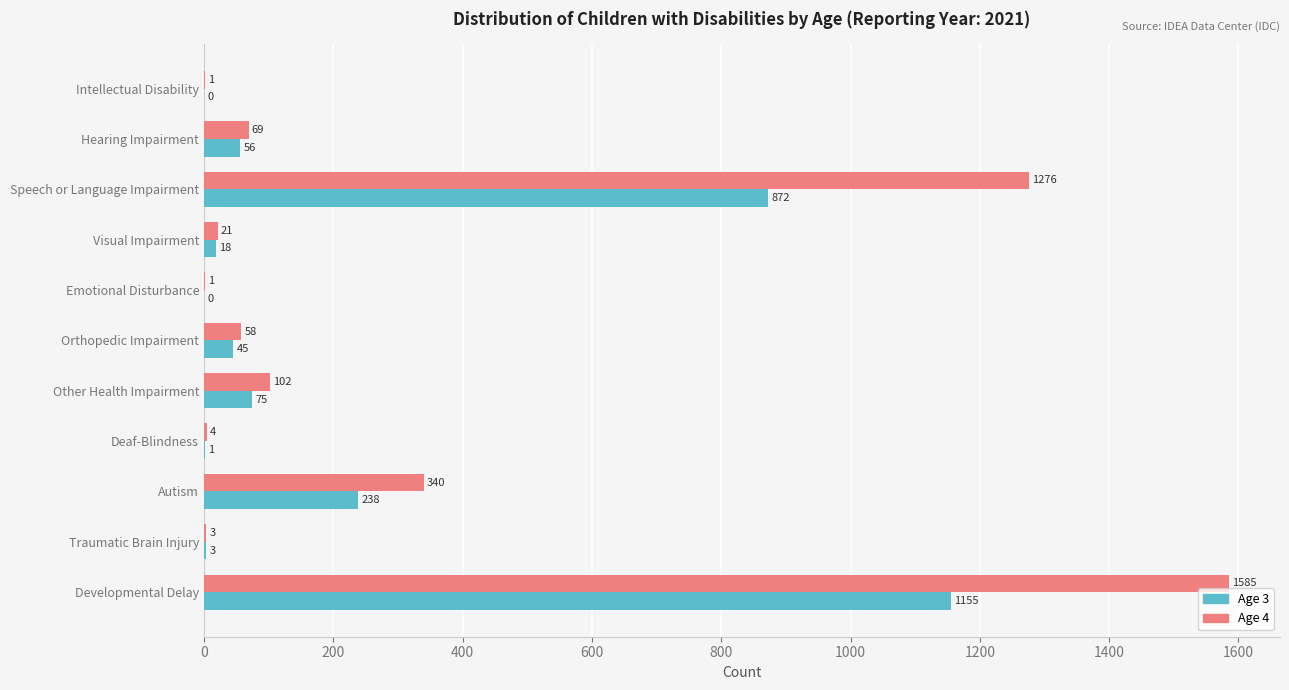

What is the greatest value displayed?

1585